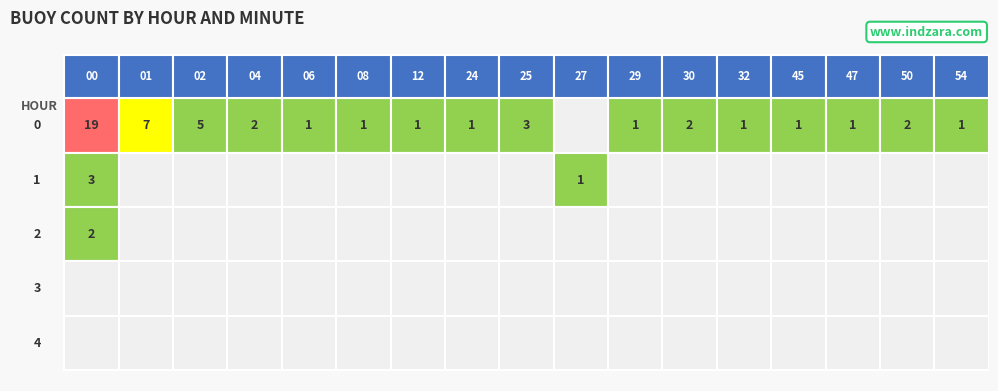

Is it true that 29 equals 1 at 8?

True